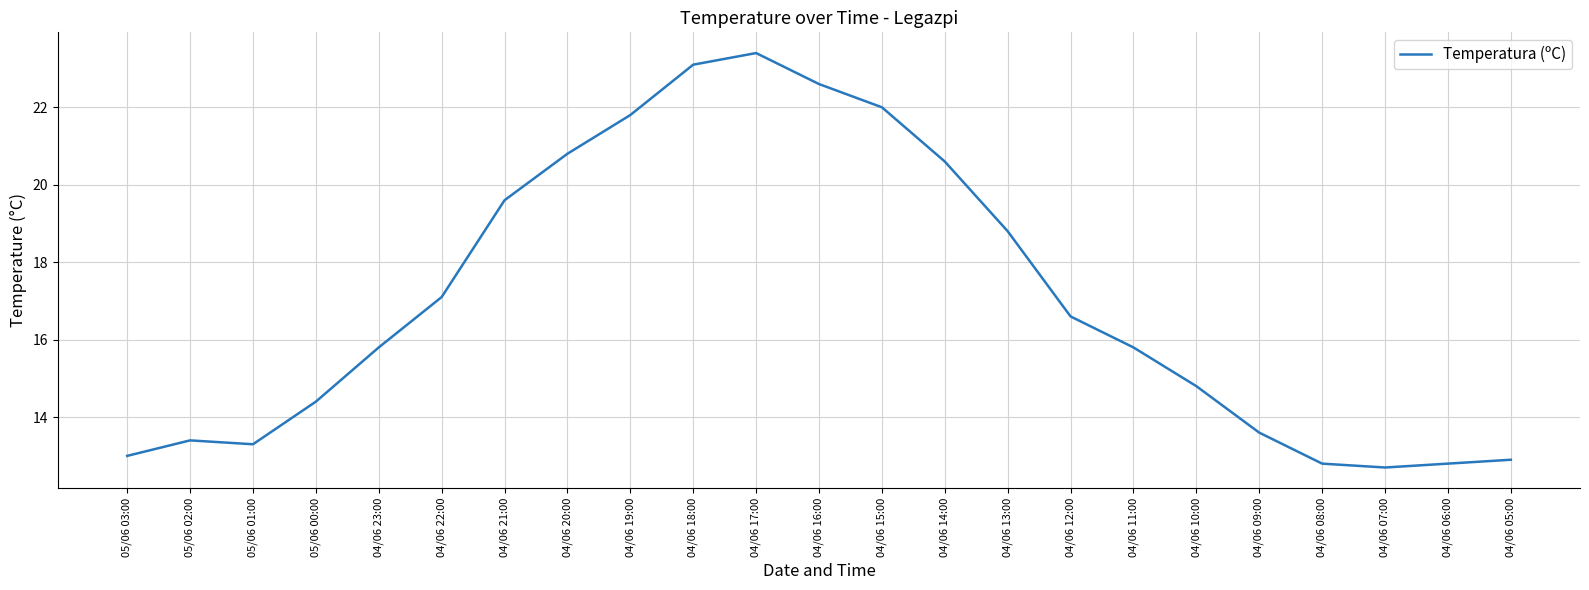

What position from the left is 04/06 05:00?

23